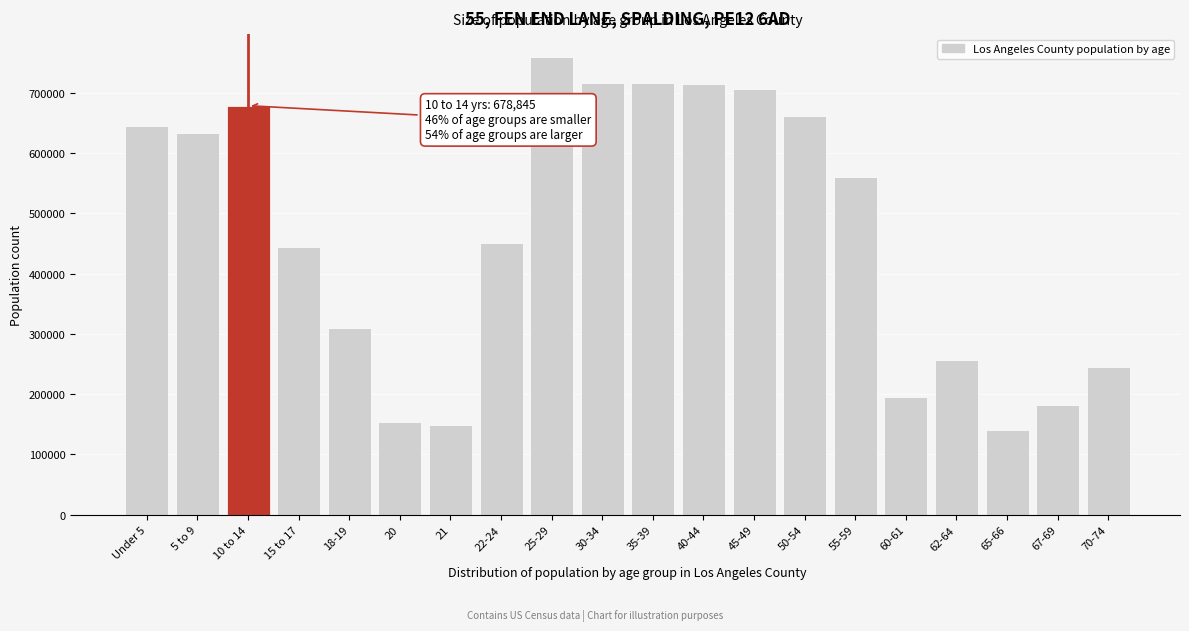

What is the smallest value displayed?

141151